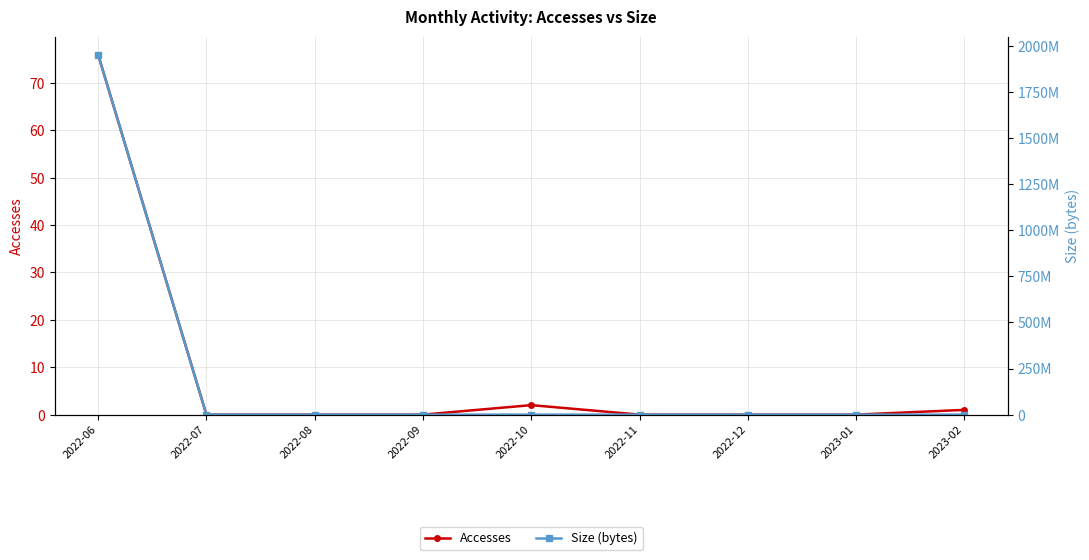

Reading left to right, list all the values displayed in this chart.

Accesses: 2022-06=76	2022-07=0	2022-08=0	2022-09=0	2022-10=2	2022-11=0	2022-12=0	2023-01=0	2023-02=1
Size (bytes): 2022-06=1953188352	2022-07=0	2022-08=0	2022-09=0	2022-10=868	2022-11=0	2022-12=0	2023-01=0	2023-02=49